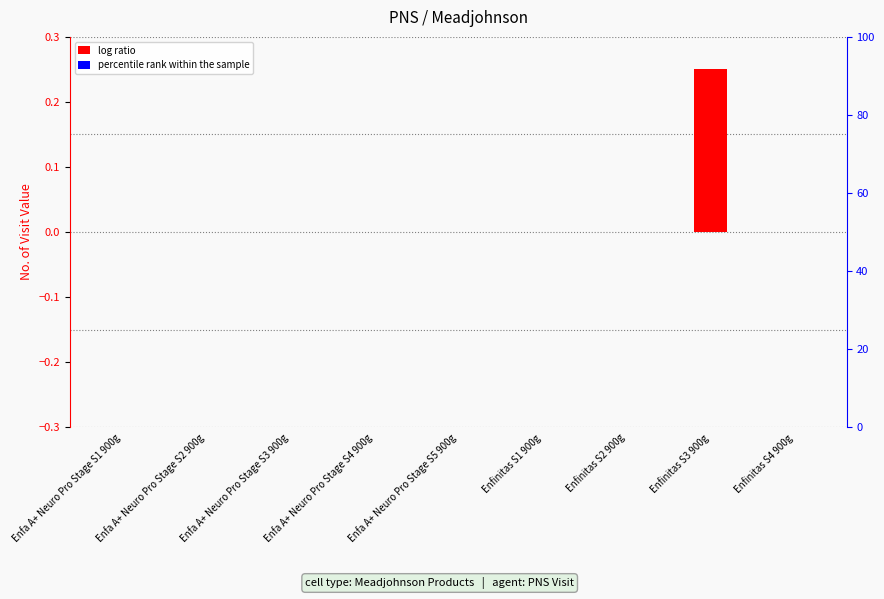

List the series in order of their overall mean, lowest first.

percentile rank within the sample, log ratio